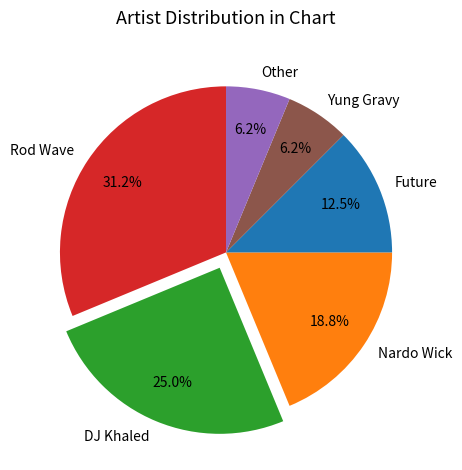

Between DJ Khaled and Other, which is larger?

DJ Khaled